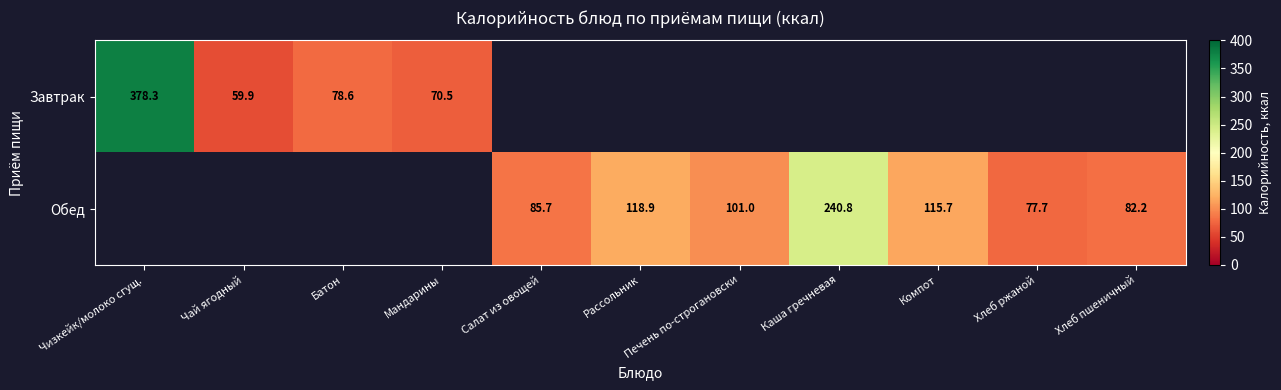

True or false: Обед has a value of 240.8 at Каша гречневая.

True